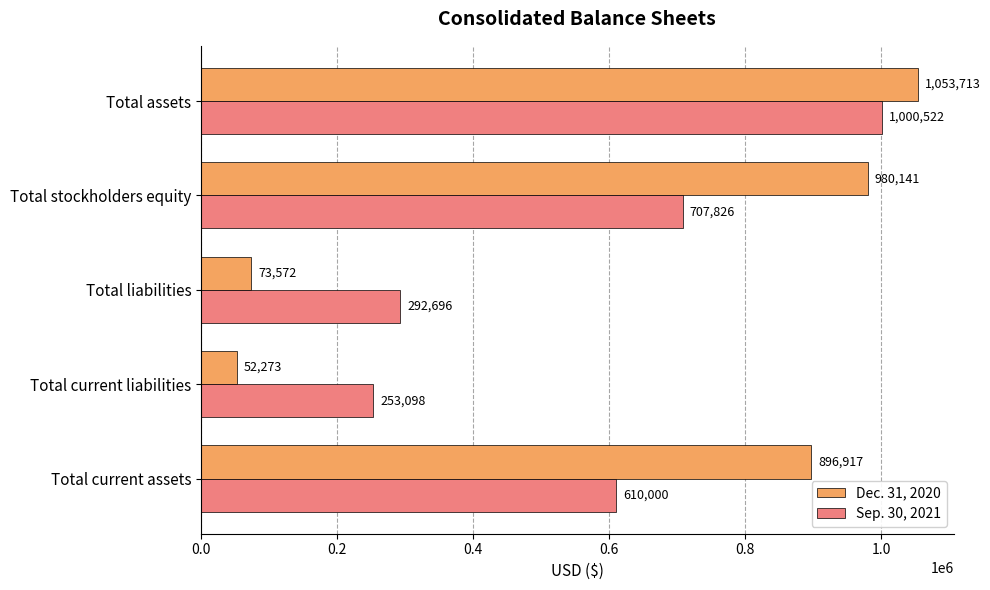

Which series has the widest spread of values?

Dec. 31, 2020